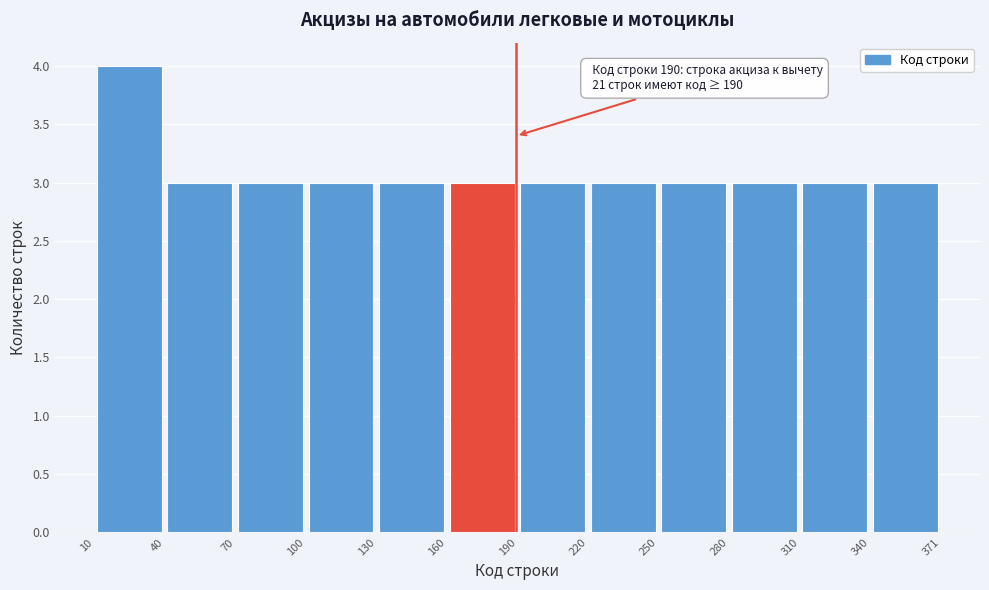

Which range on the x-axis has the tallest bar?

10 to 40